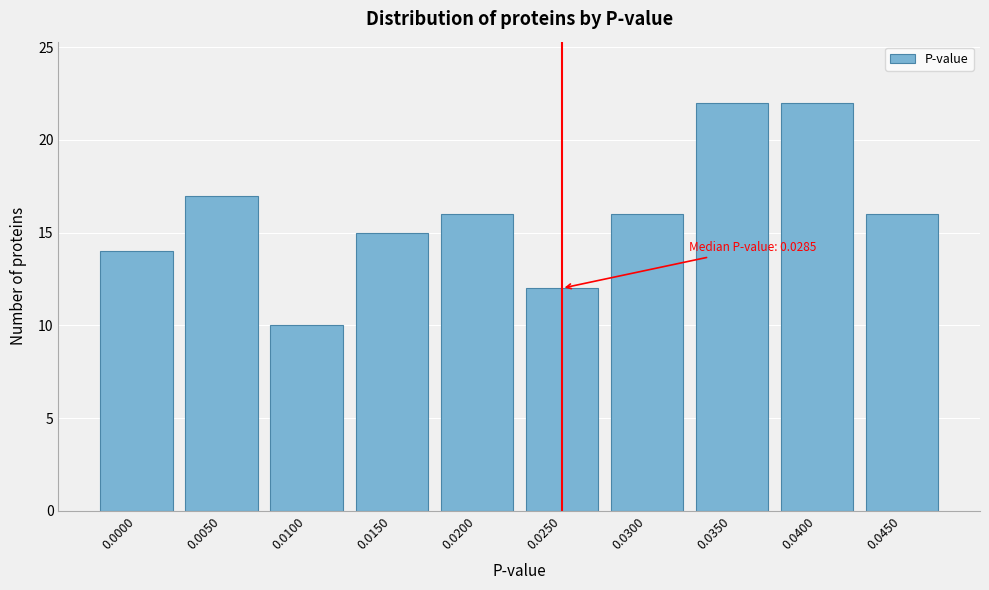

Reading left to right, extract all data points from this chart.

14	17	10	15	16	12	16	22	22	16